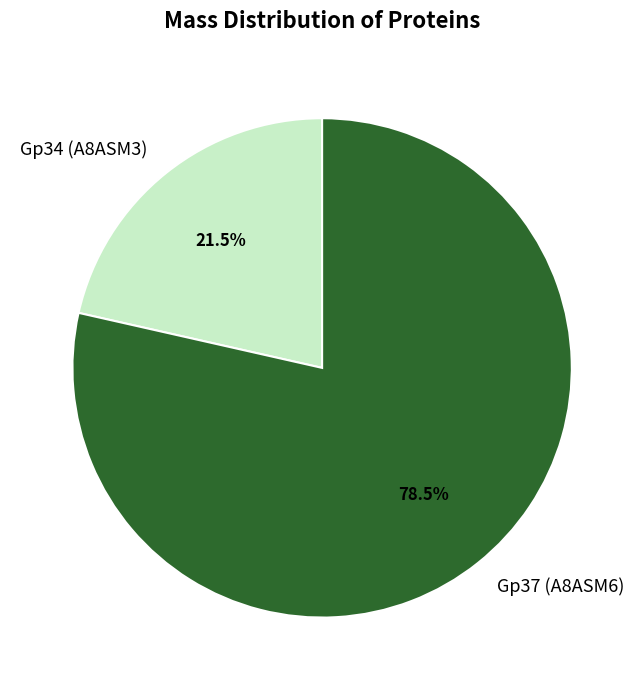

Rank the categories by value from lowest to highest.

Gp34 (A8ASM3), Gp37 (A8ASM6)